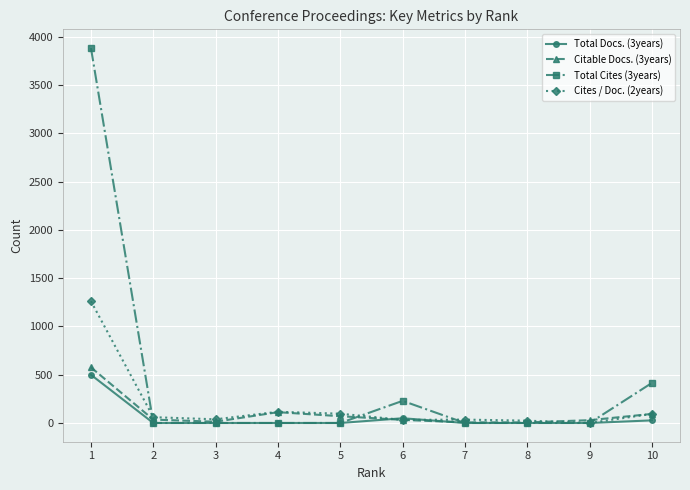

What is the difference between the maximum and minimum values in the Cites / Doc. (2years) series?

1261